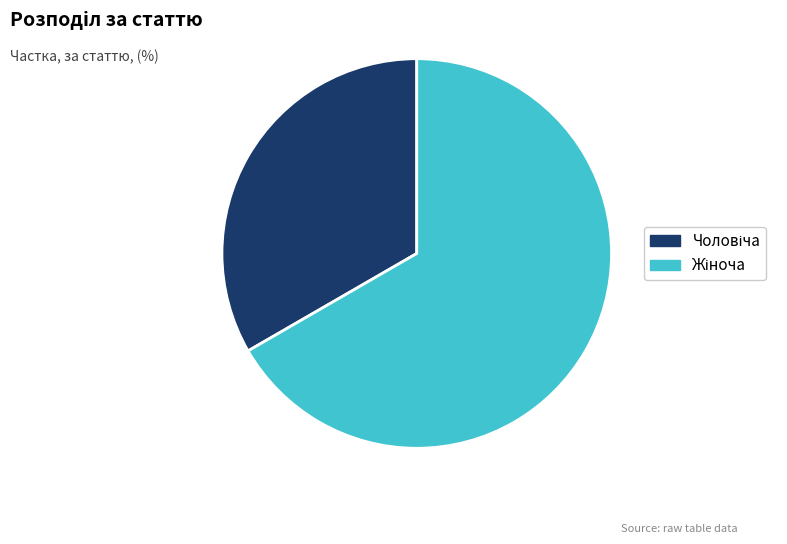

Is there a majority slice in this chart?

Yes